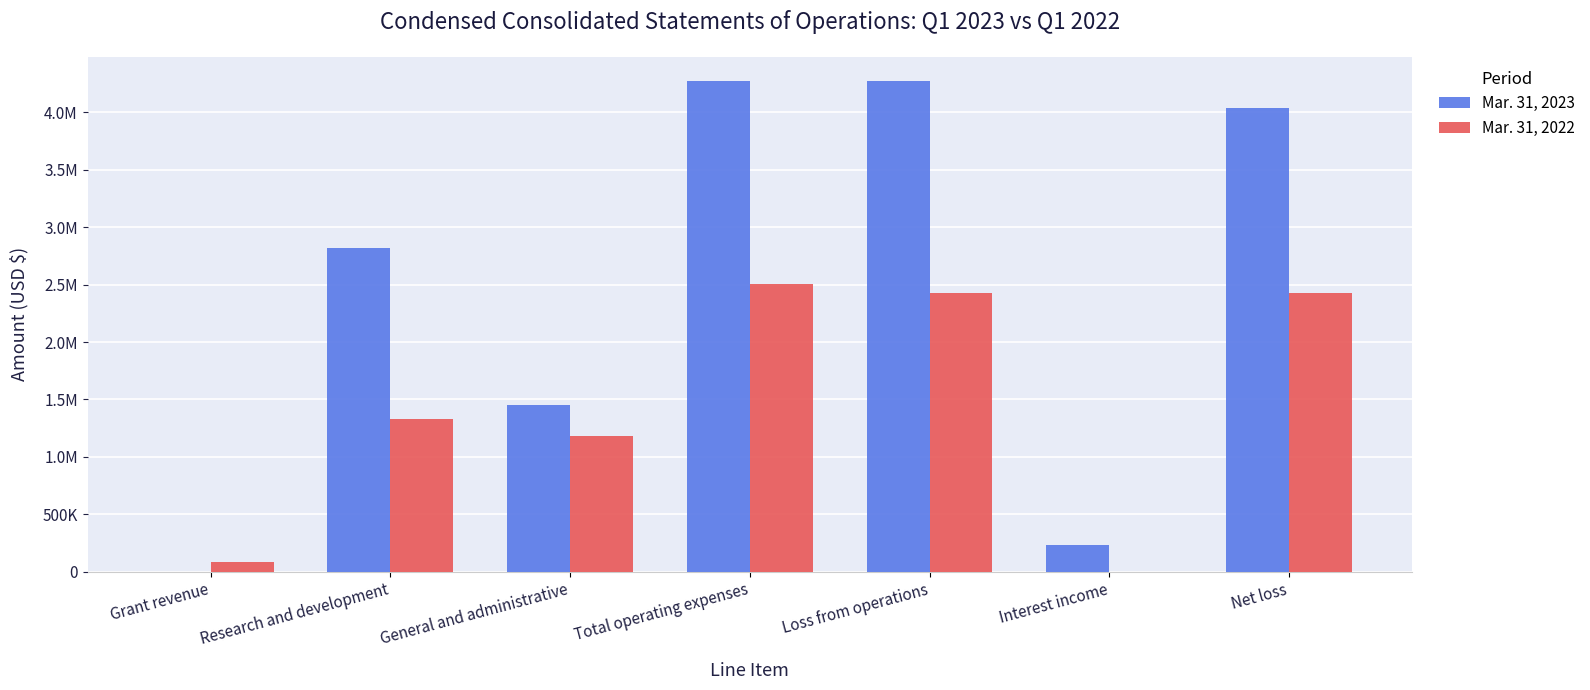

What position from the right is Interest income?

2